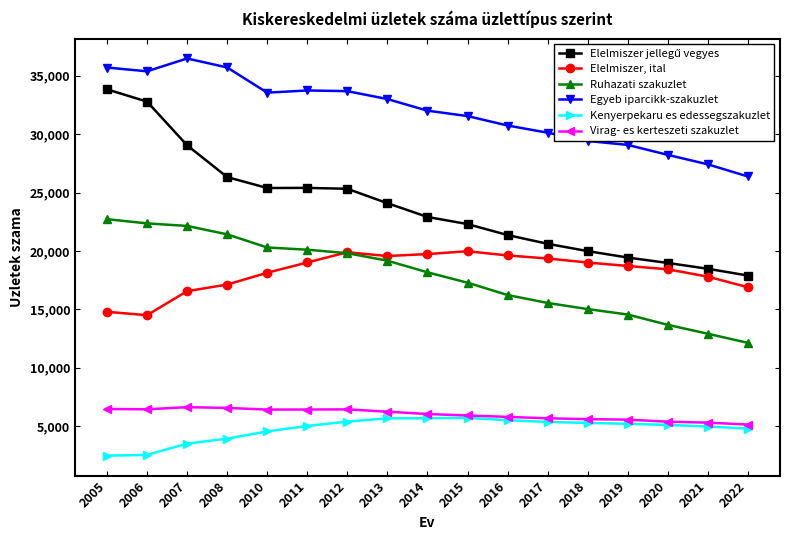

What is the total value across all series at 2016?

99215